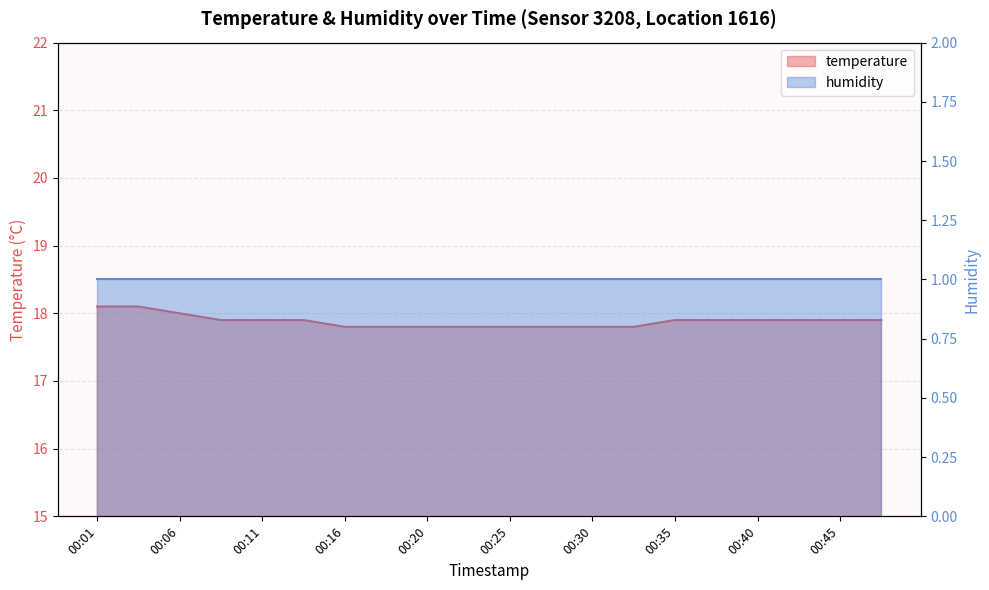

Which label corresponds to the smallest value in the chart?

00:16